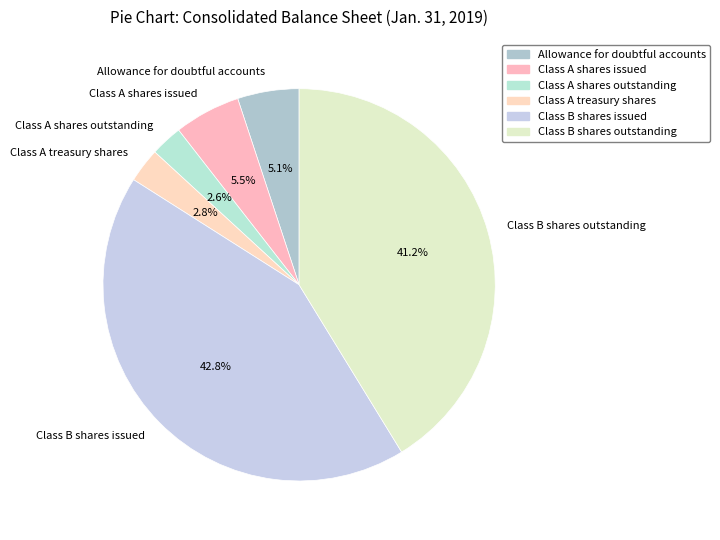

To the nearest percent, what is the combined percentage of Class B shares issued and Class A treasury shares?

46%